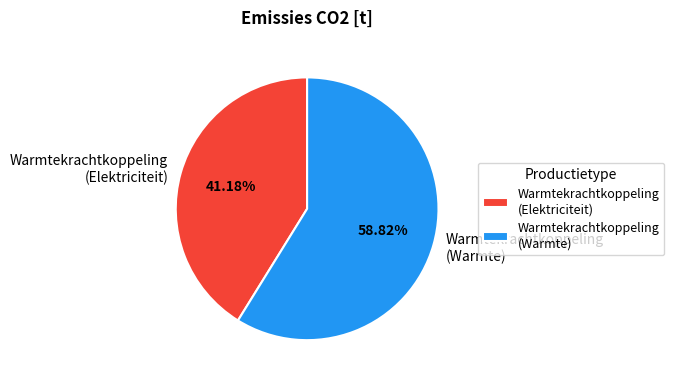

Does Warmtekrachtkoppeling (Elektriciteit) represent more than half of the total?

No